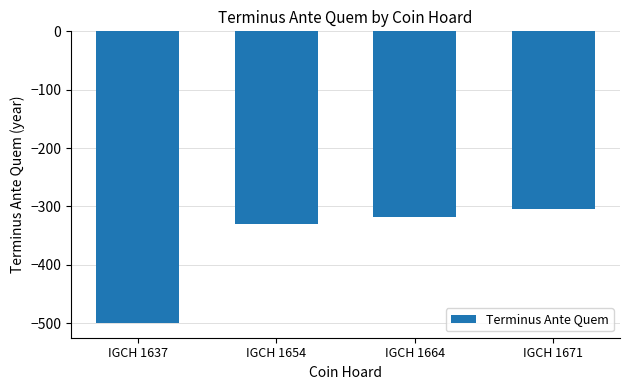

What is the smallest value displayed?

-500